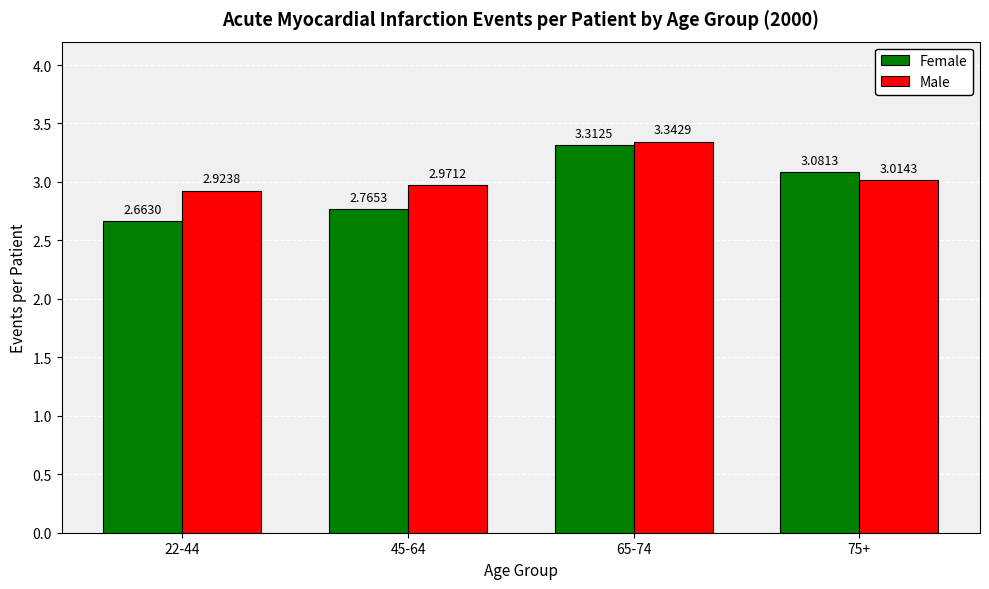

Rank the series by their average value, from highest to lowest.

Male, Female